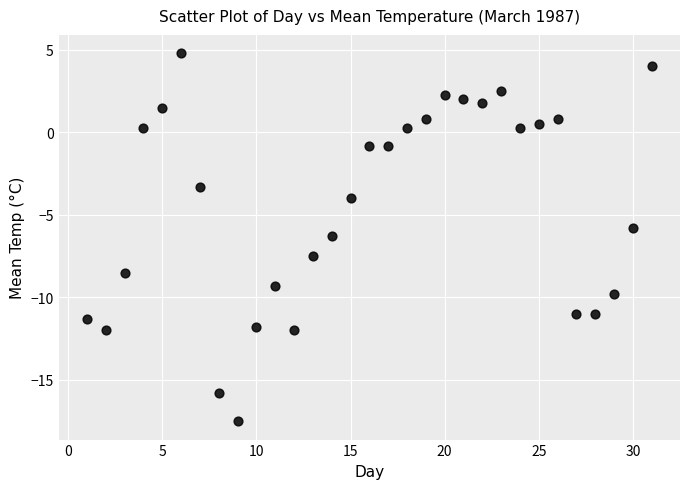

What is the range of Y values (max minus min)?

22.3